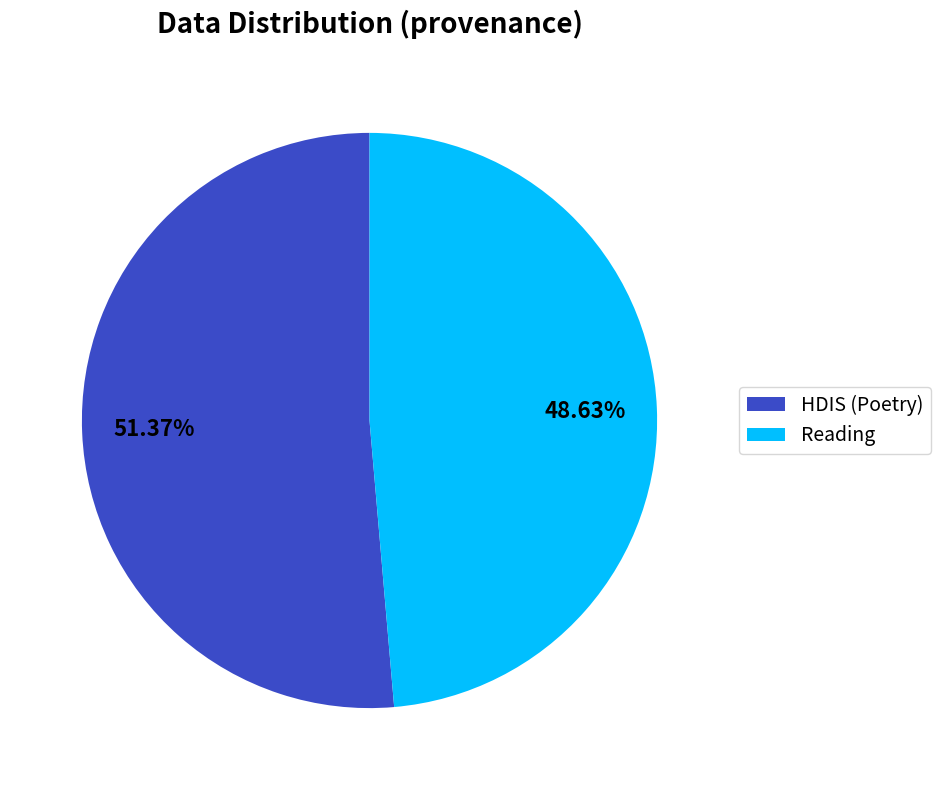

The Reading slice represents 49% of the pie. True or false?

True